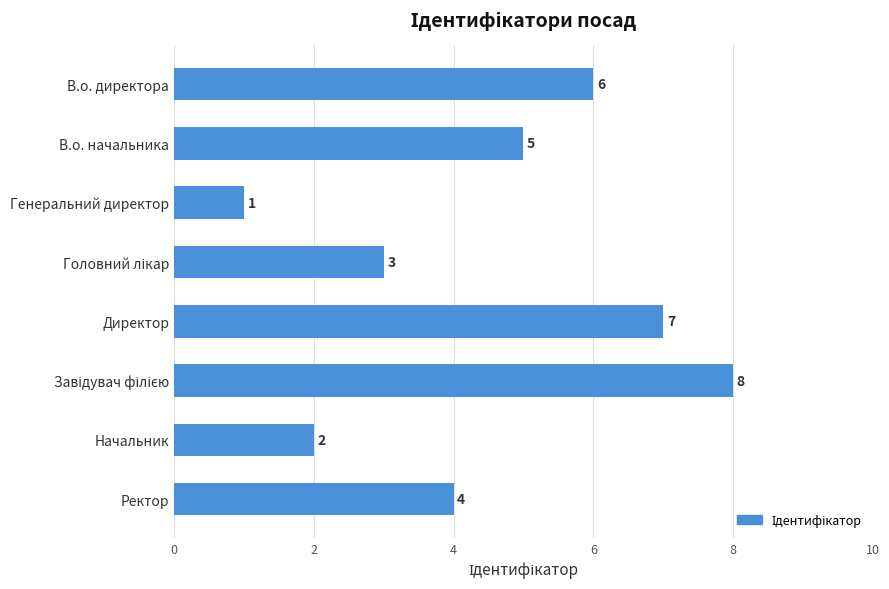

What is the label of the 3rd bar from the top?

Генеральний директор